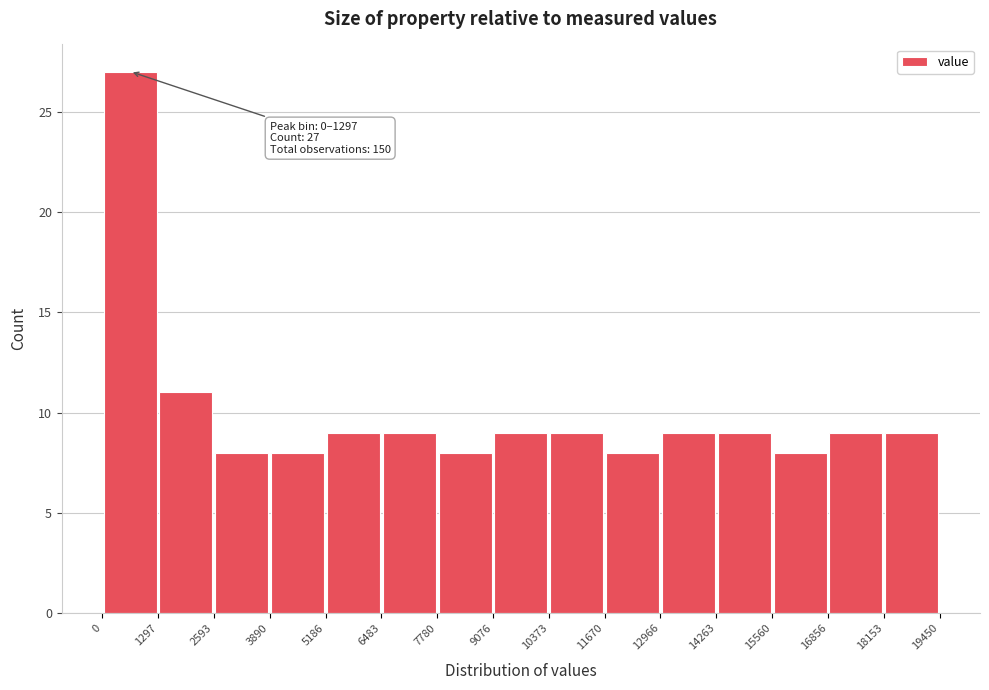

Which range on the x-axis has the tallest bar?

0 to 1297